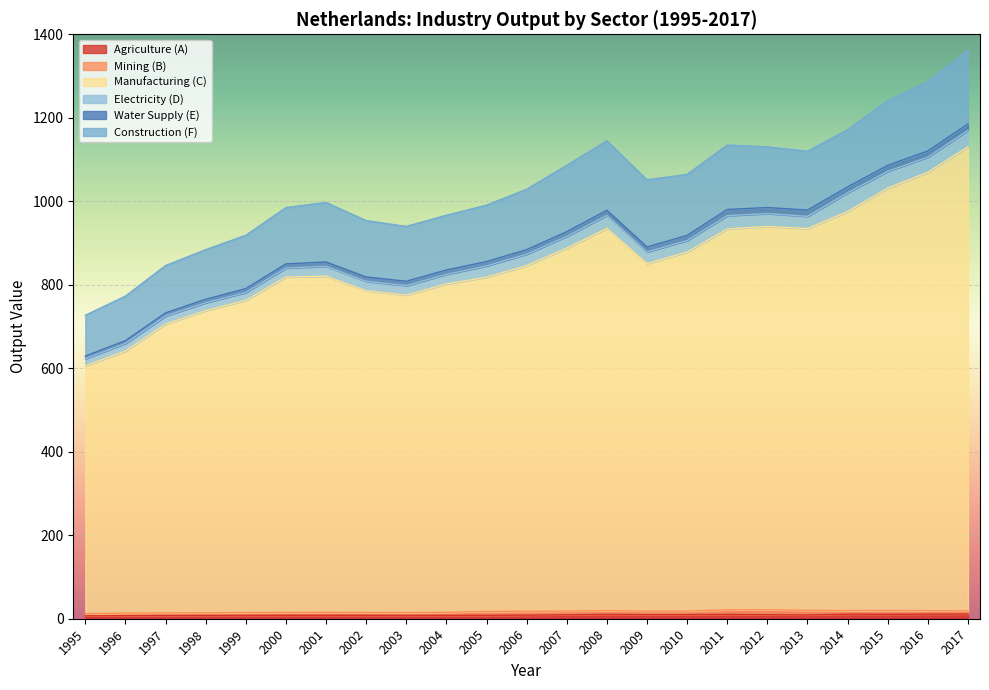

What is the spread (max minus min) of values at 2008?

906.3